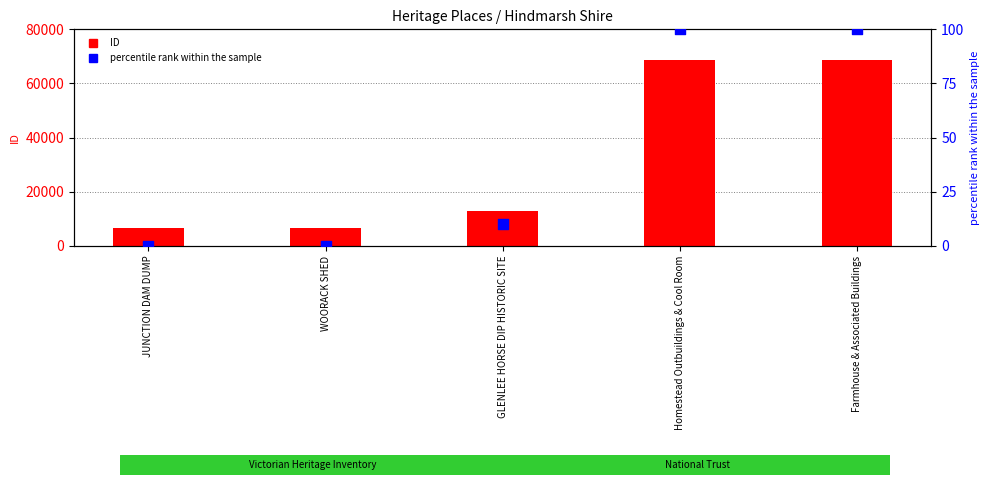

What is the total value across all series at Farmhouse & Associated Buildings?

68699.0